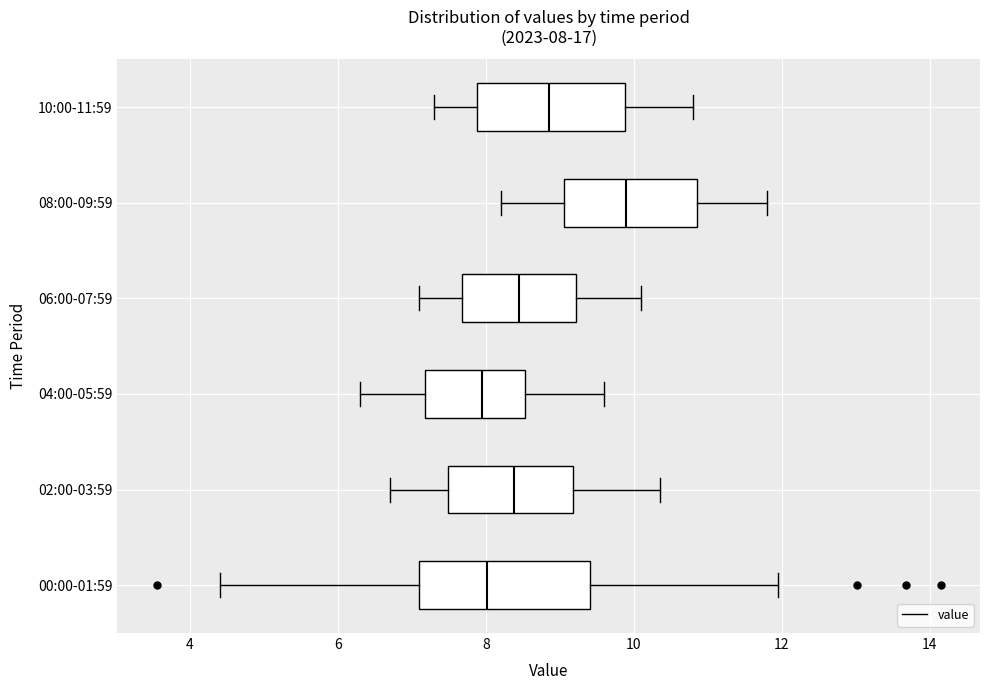

Comparing the boxes themselves (not the whiskers), which one is the widest?

00:00-01:59